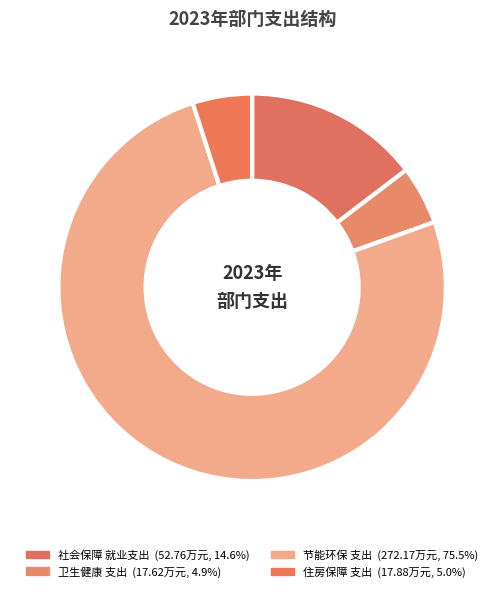

How many segments does this pie chart have?

4